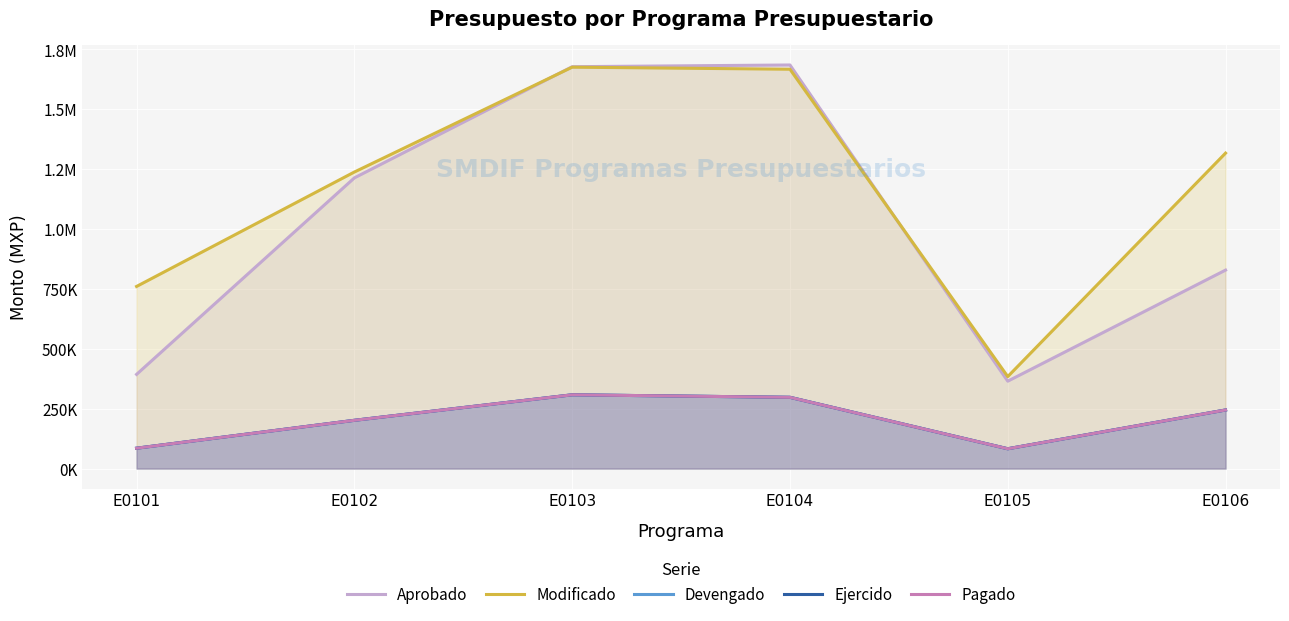

What is the difference between the highest and lowest values at E0106?

1072599.7